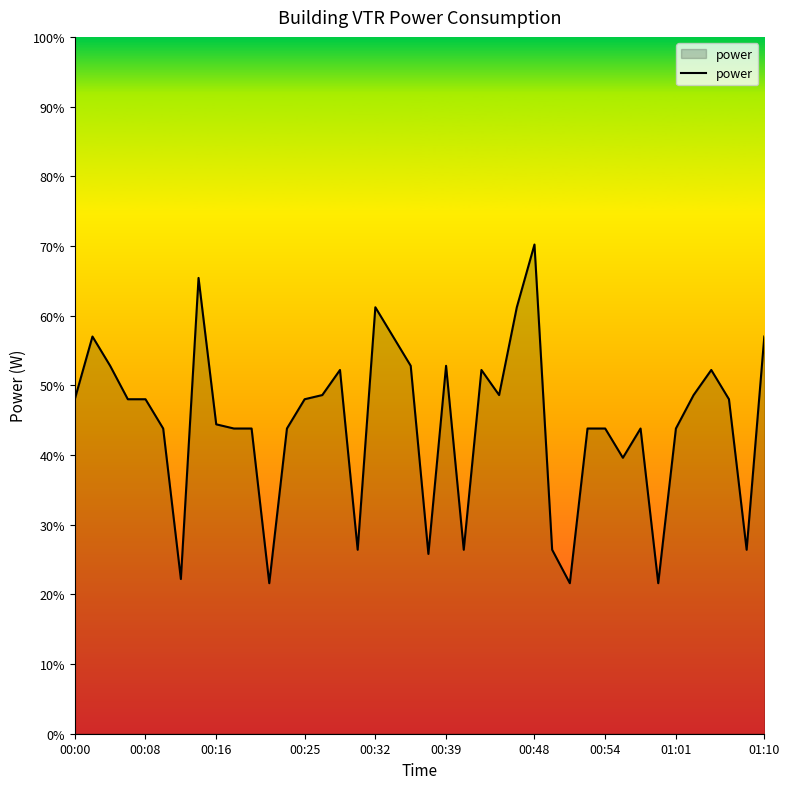

What is the maximum value shown in the chart?

70.2